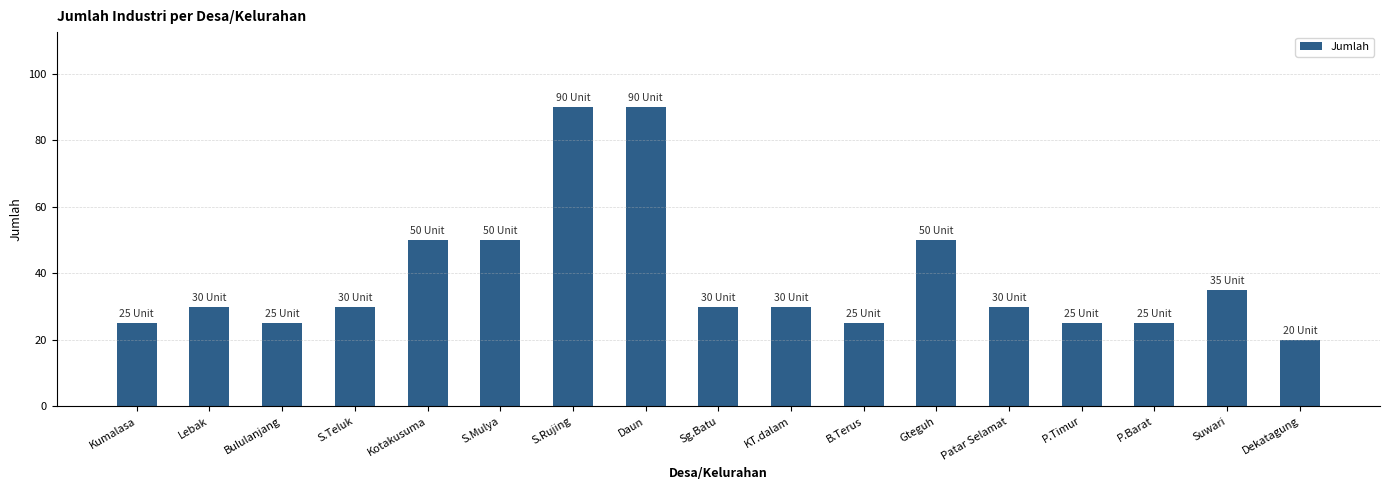

What is the label of the 15th bar from the right?

Bululanjang